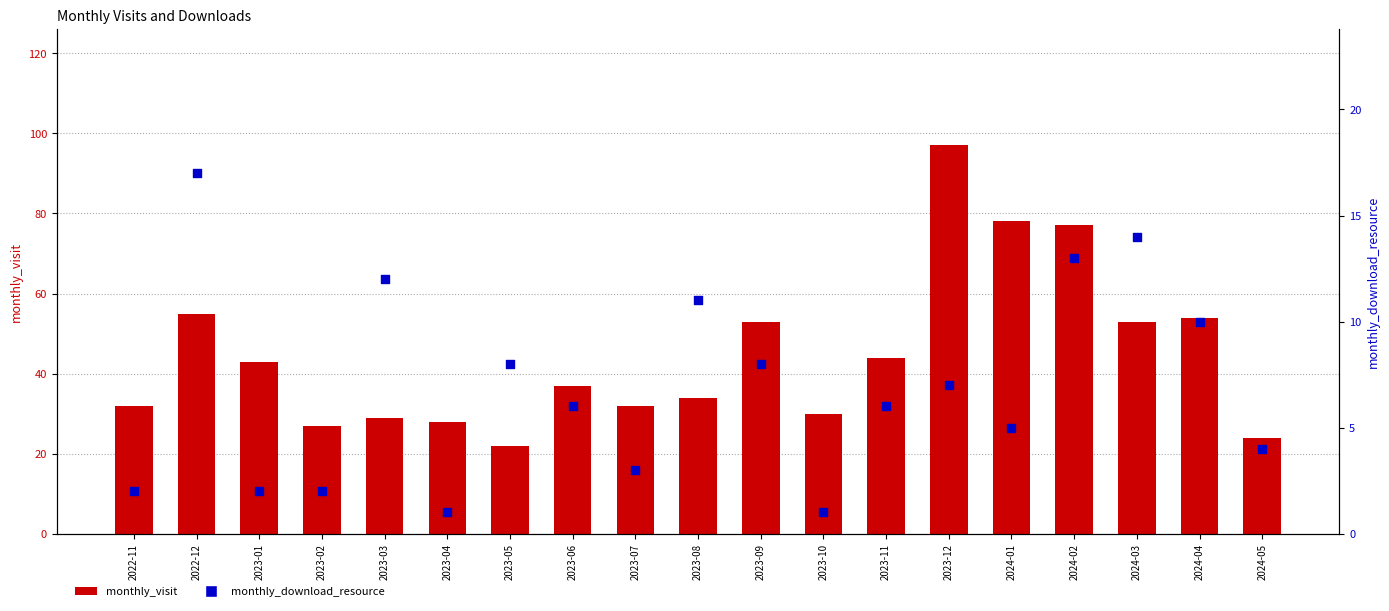

At how many categories does at least one series exceed 96?

1